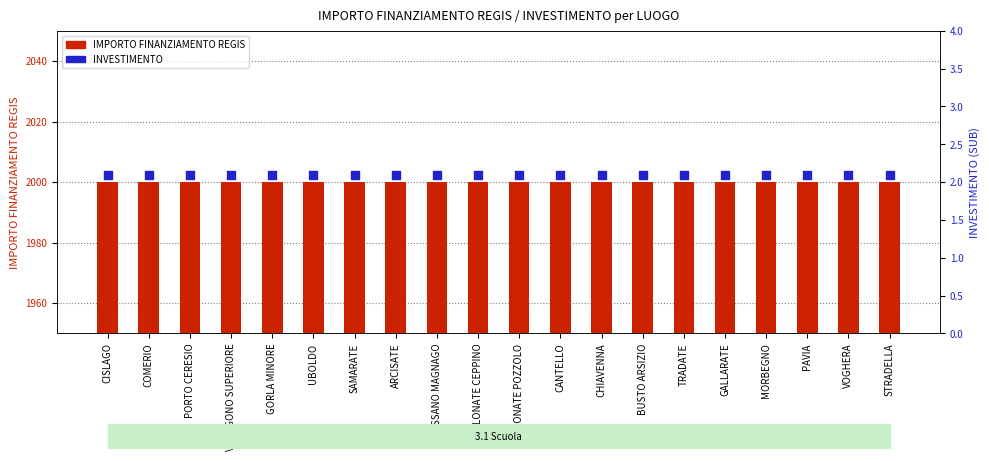

What is the total value across all series at UBOLDO?

2002.1